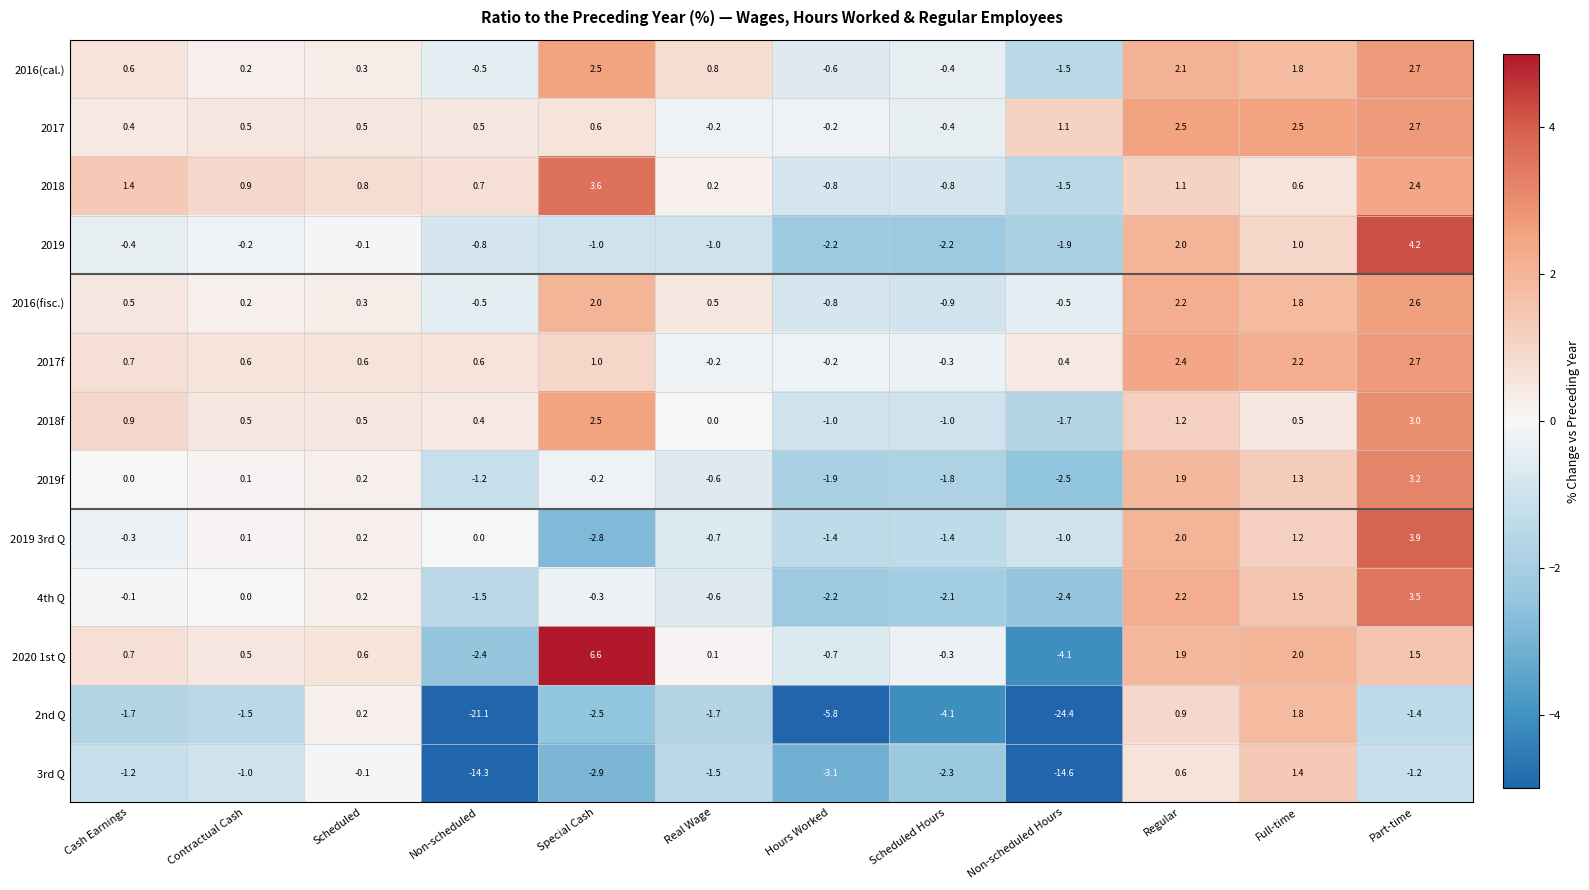

Between Real Wage and Regular, which series saw the biggest shift?

2019